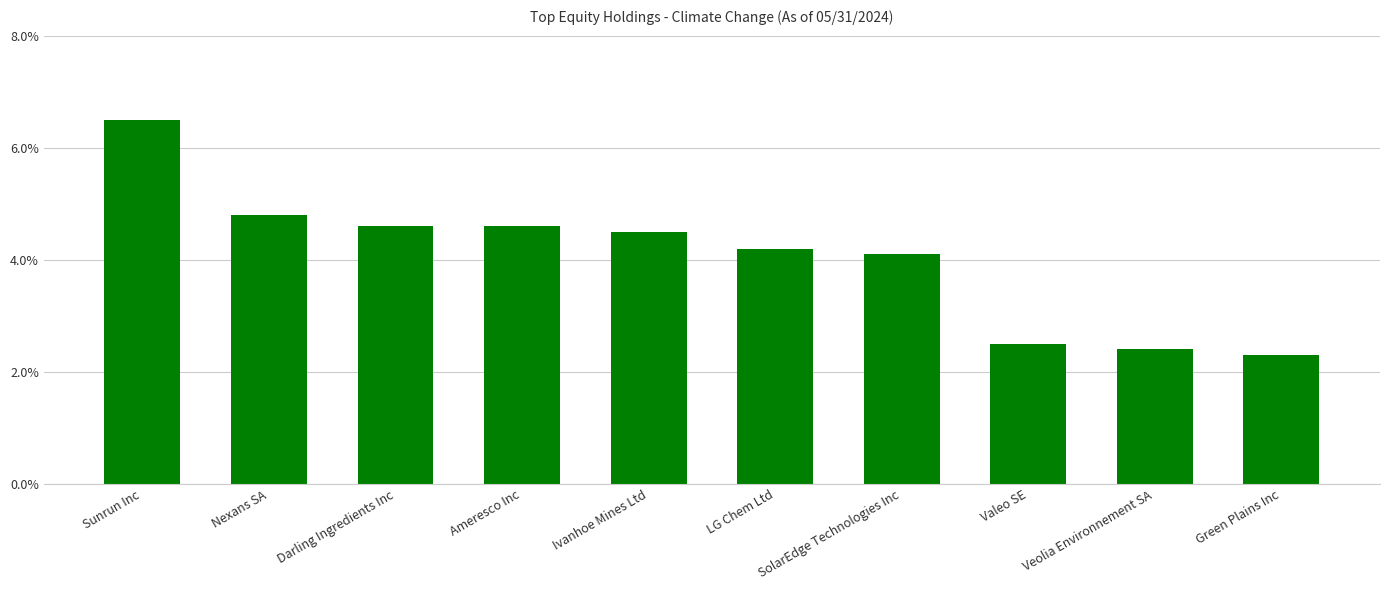

What is the change in value from Ameresco Inc to LG Chem Ltd?

-0.4